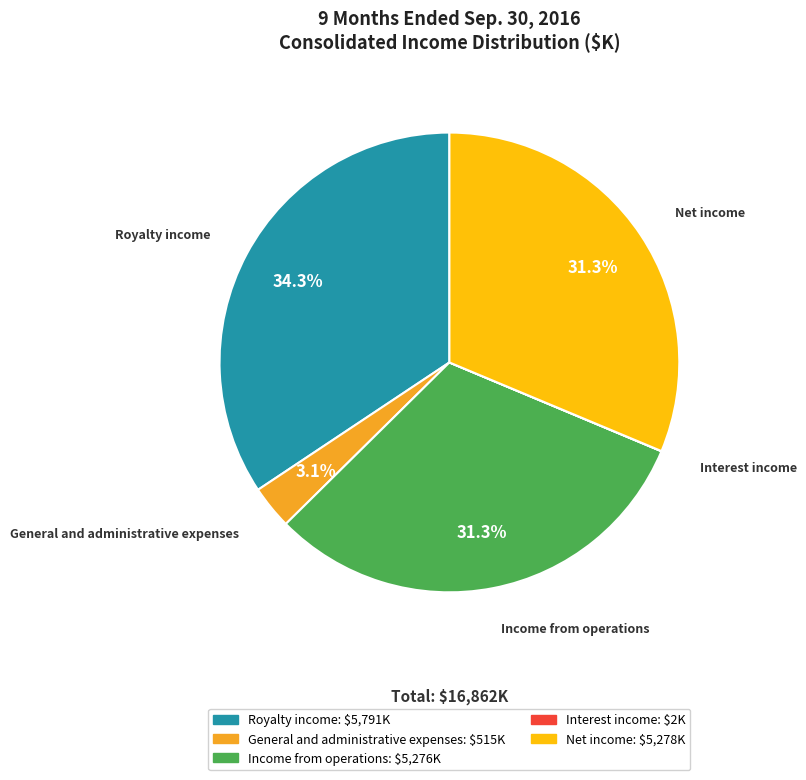

Does Income from operations account for over 50% of the chart?

No